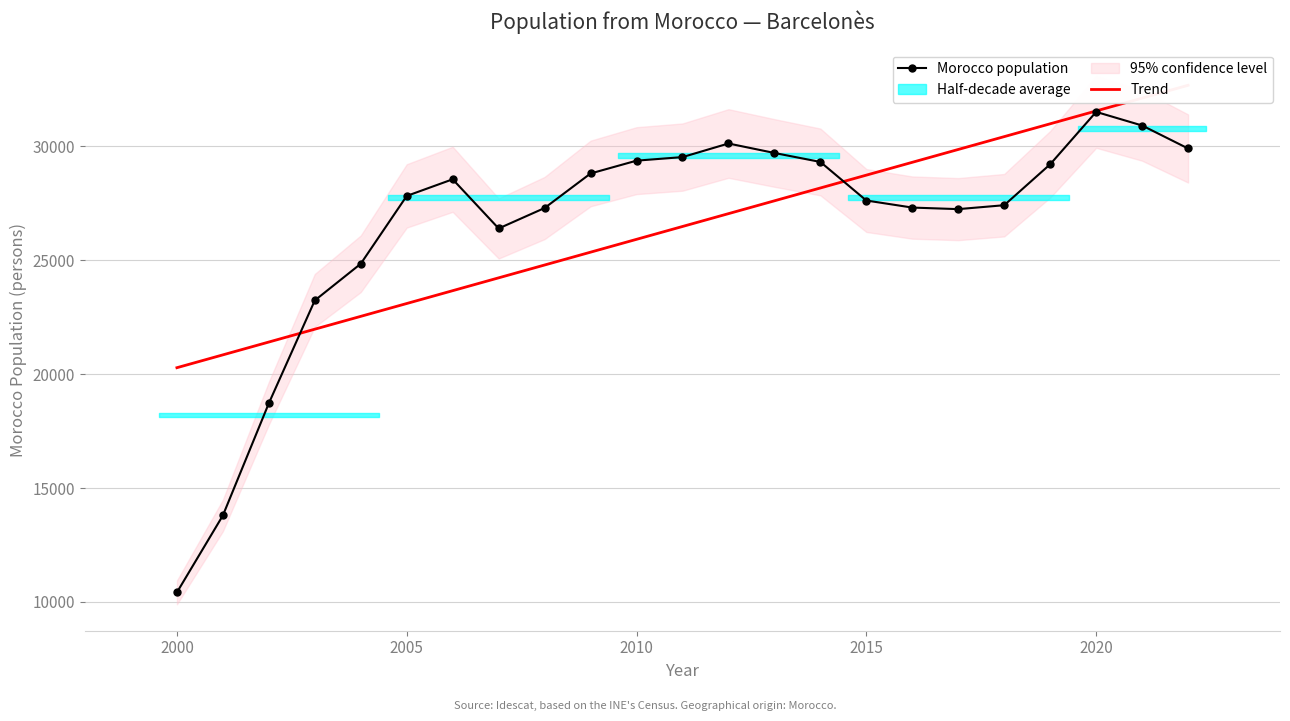

True or false: Morocco population has a value of 2194 at 2000.

False